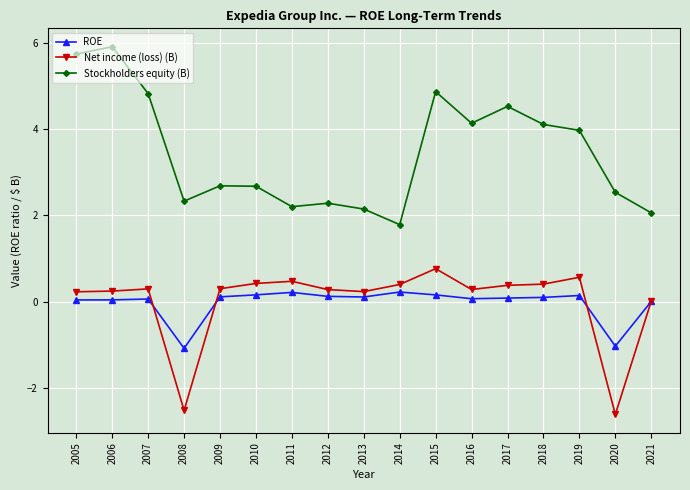

True or false: Stockholders equity (B) has more than 2 points higher than both neighbors.

True